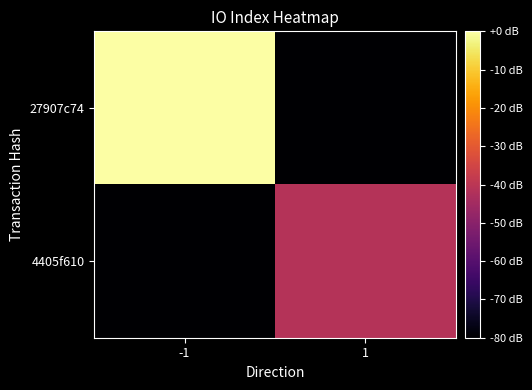

Which series has the widest spread of values?

27907c74